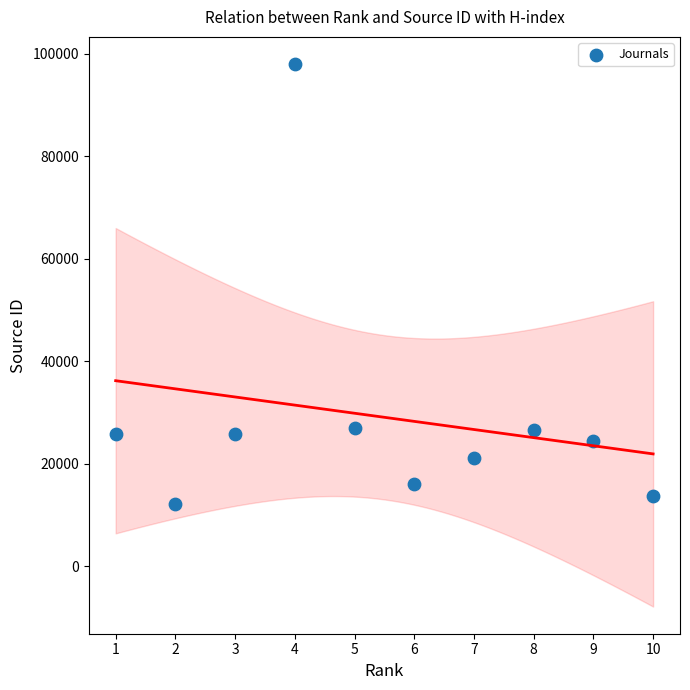

What is the range of Y values (max minus min)?

85872